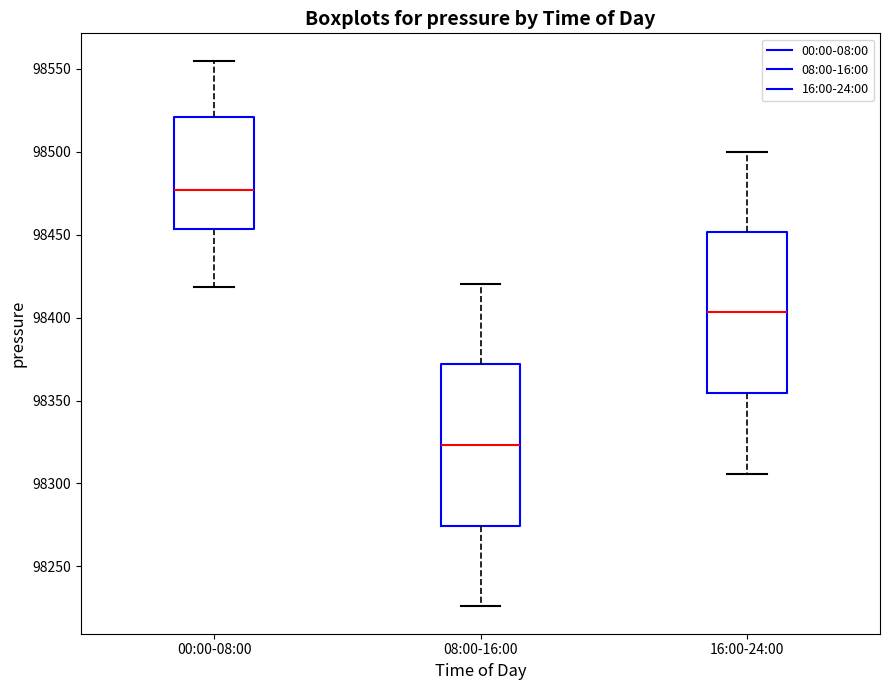

Which box has the highest median line?

00:00-08:00